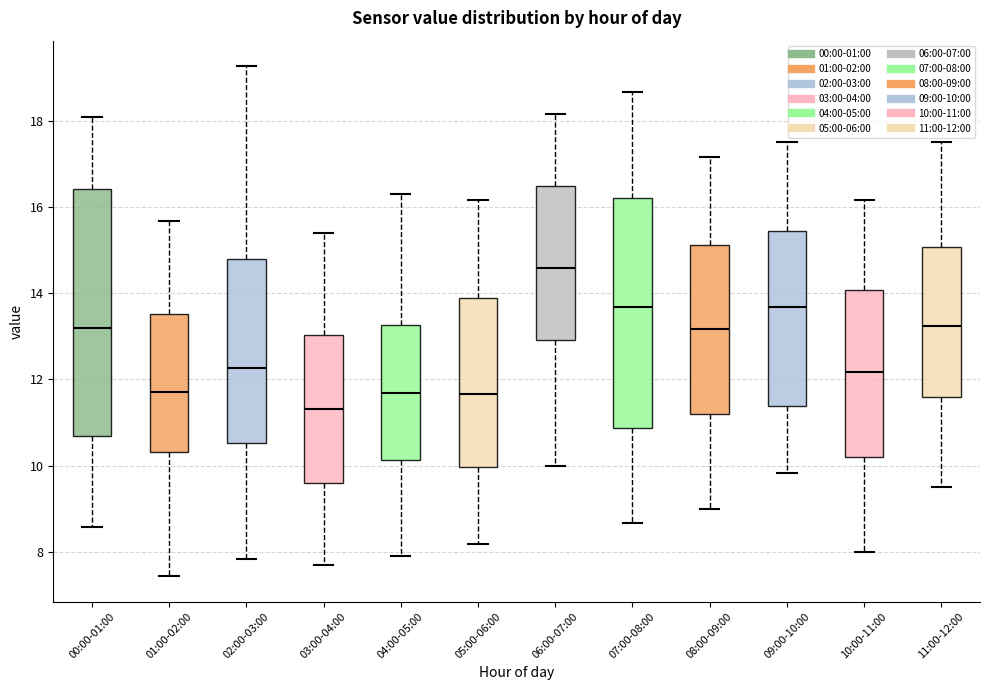

Reading left to right, read every box against the y-axis: the position of its median line, the range the box covers, and the ends of its whiskers. The values are not printed on the chart, so give them approximately, as read against the axis.

00:00-01:00: median 13.2, box 10.6 to 16.4, whiskers 8.6 to 18.2
01:00-02:00: median 11.8, box 10.4 to 13.6, whiskers 7.4 to 15.6
02:00-03:00: median 12.2, box 10.6 to 14.8, whiskers 7.8 to 19.2
03:00-04:00: median 11.4, box 9.6 to 13.0, whiskers 7.8 to 15.4
04:00-05:00: median 11.6, box 10.2 to 13.2, whiskers 8.0 to 16.4
05:00-06:00: median 11.6, box 10.0 to 13.8, whiskers 8.2 to 16.2
06:00-07:00: median 14.6, box 13.0 to 16.6, whiskers 10.0 to 18.2
07:00-08:00: median 13.6, box 10.8 to 16.2, whiskers 8.6 to 18.6
08:00-09:00: median 13.2, box 11.2 to 15.2, whiskers 9.0 to 17.2
09:00-10:00: median 13.6, box 11.4 to 15.4, whiskers 9.8 to 17.6
10:00-11:00: median 12.2, box 10.2 to 14.0, whiskers 8.0 to 16.2
11:00-12:00: median 13.2, box 11.6 to 15.0, whiskers 9.6 to 17.6